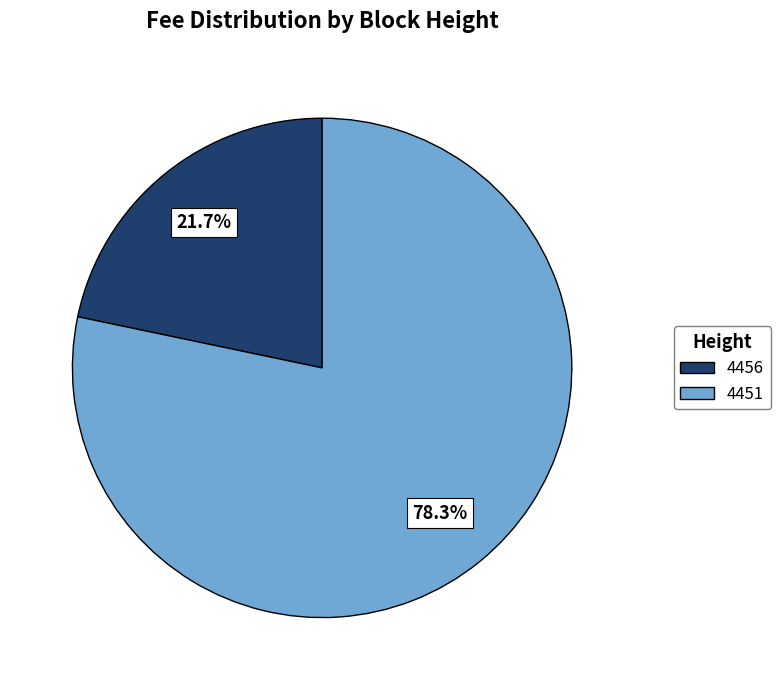

What is the smallest slice in the pie chart?

4456